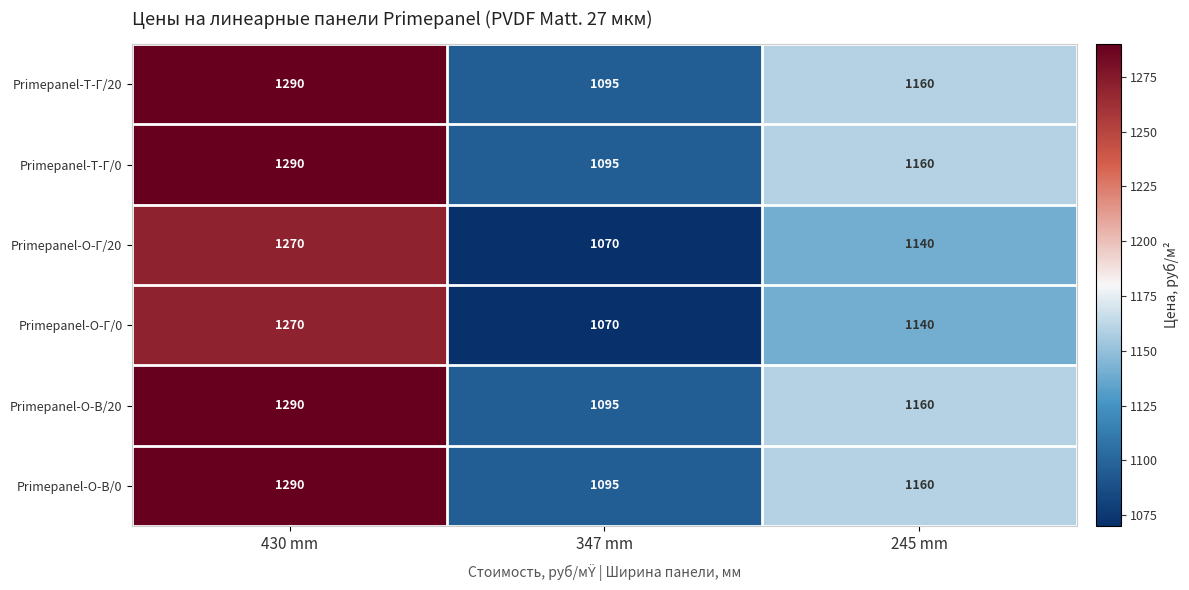

List the labels in order of Primepanel-T-Г/20 value, smallest first.

347 mm, 245 mm, 430 mm